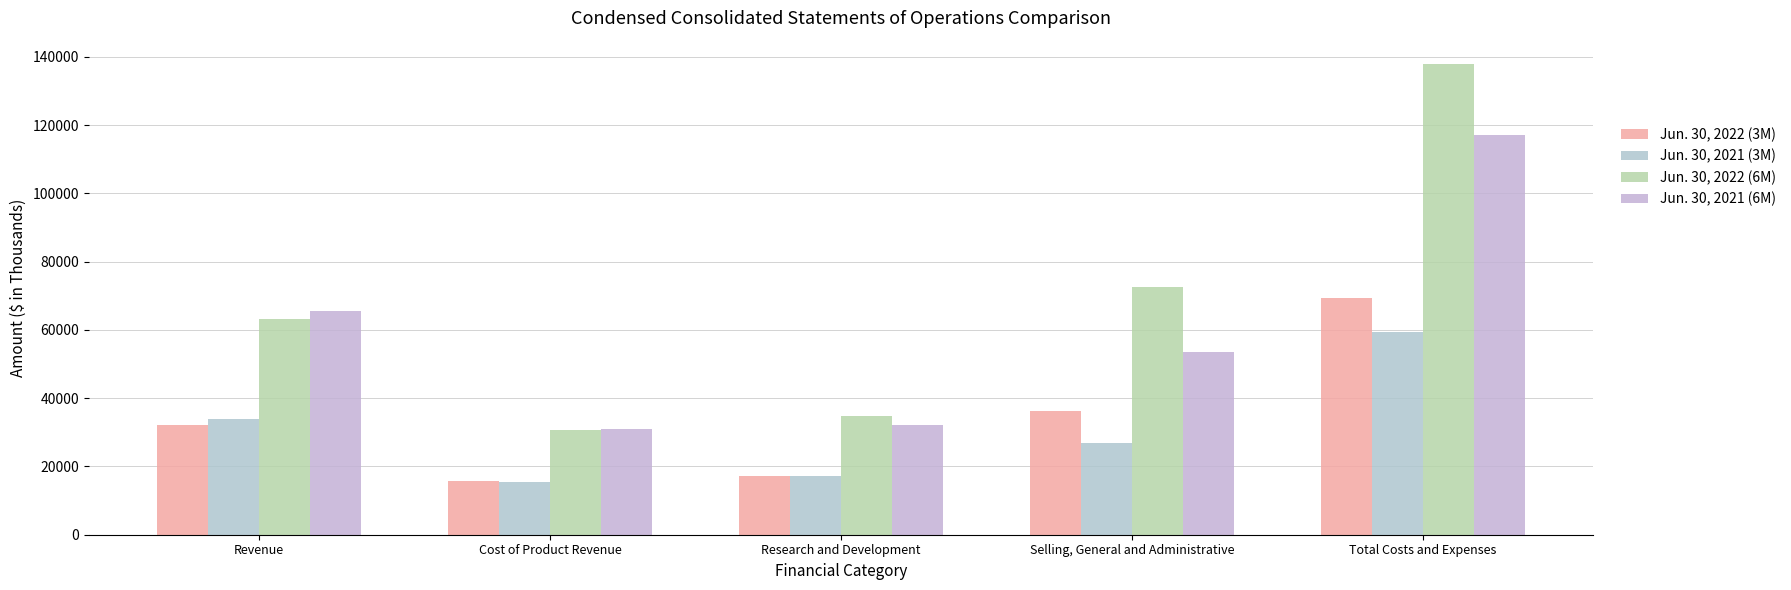

What is the difference between the maximum and minimum values in the Jun. 30, 2022 (3M) series?

53458